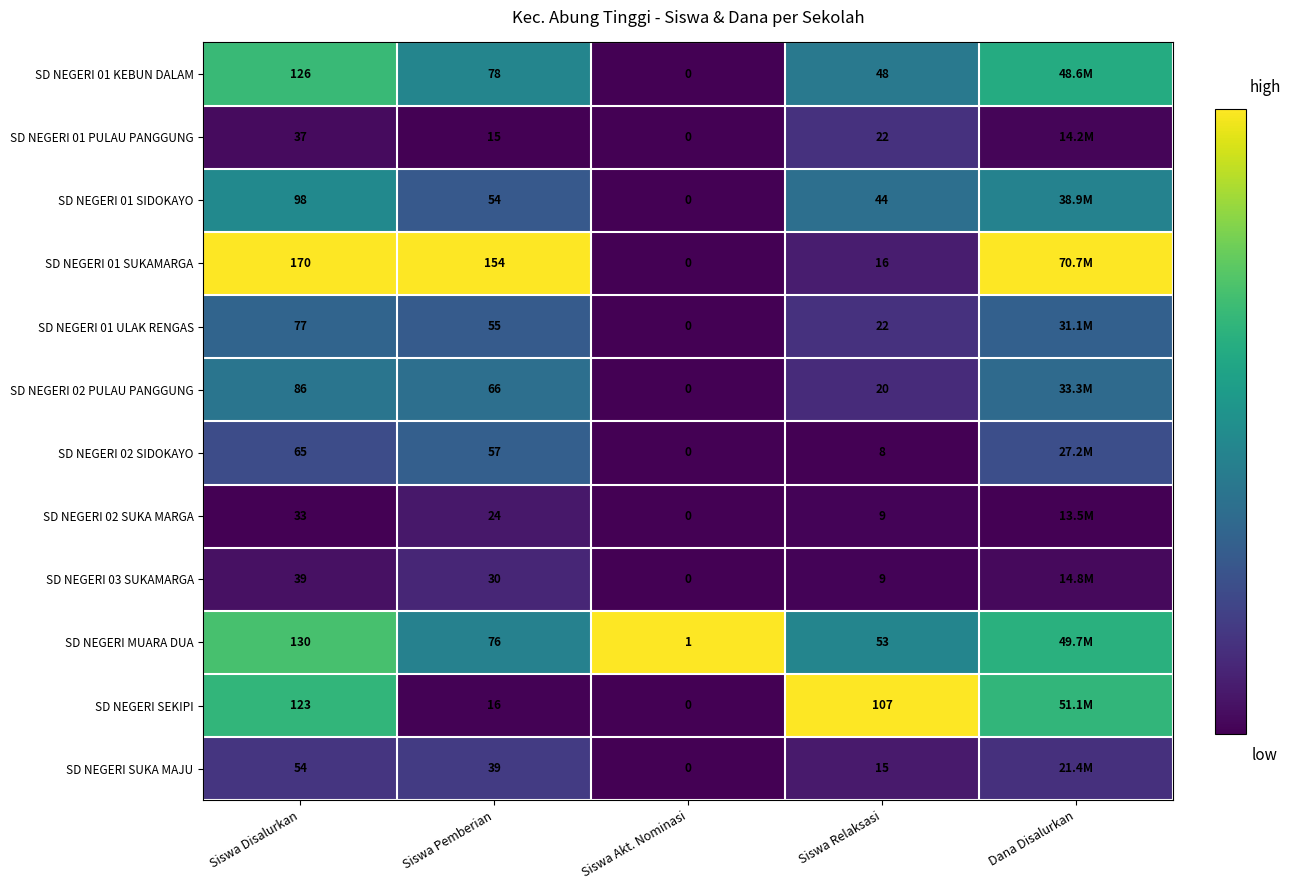

The SD NEGERI 02 SUKA MARGA series shows 0.0 at Siswa Pemberian. True or false?

False